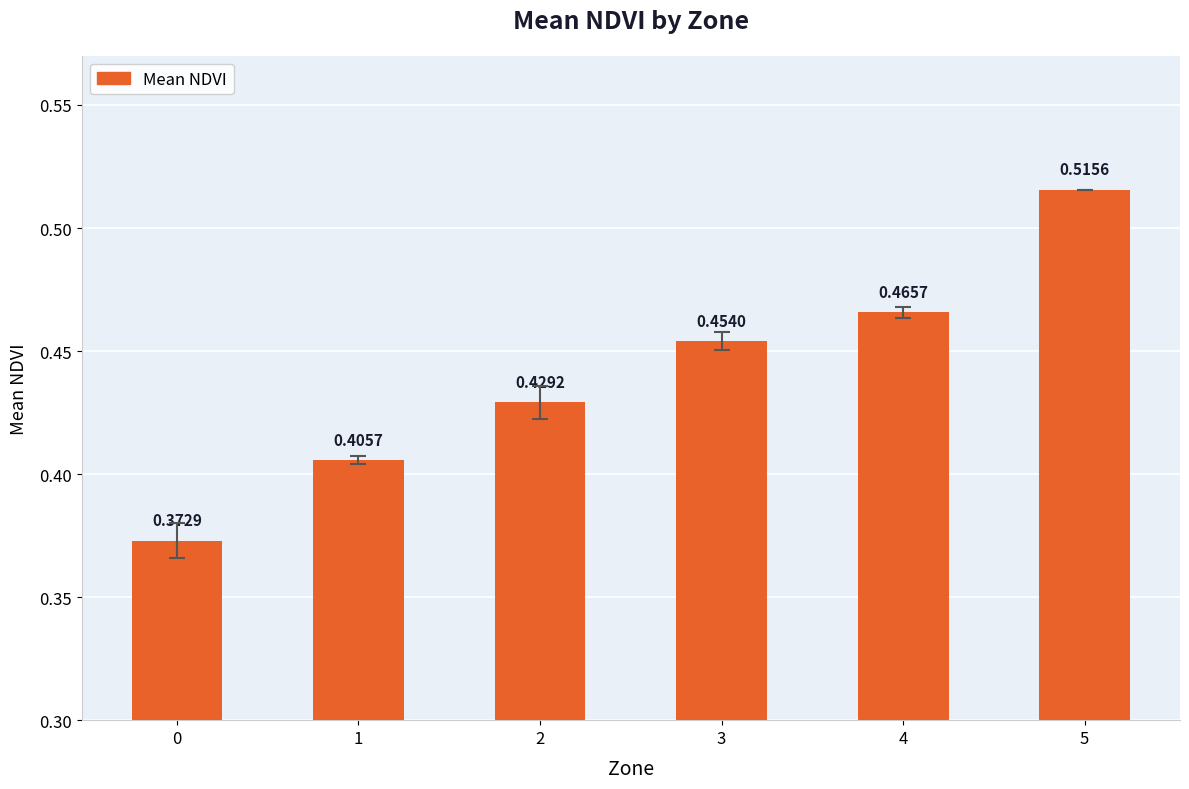

Which has a higher value, 1 or 3?

3